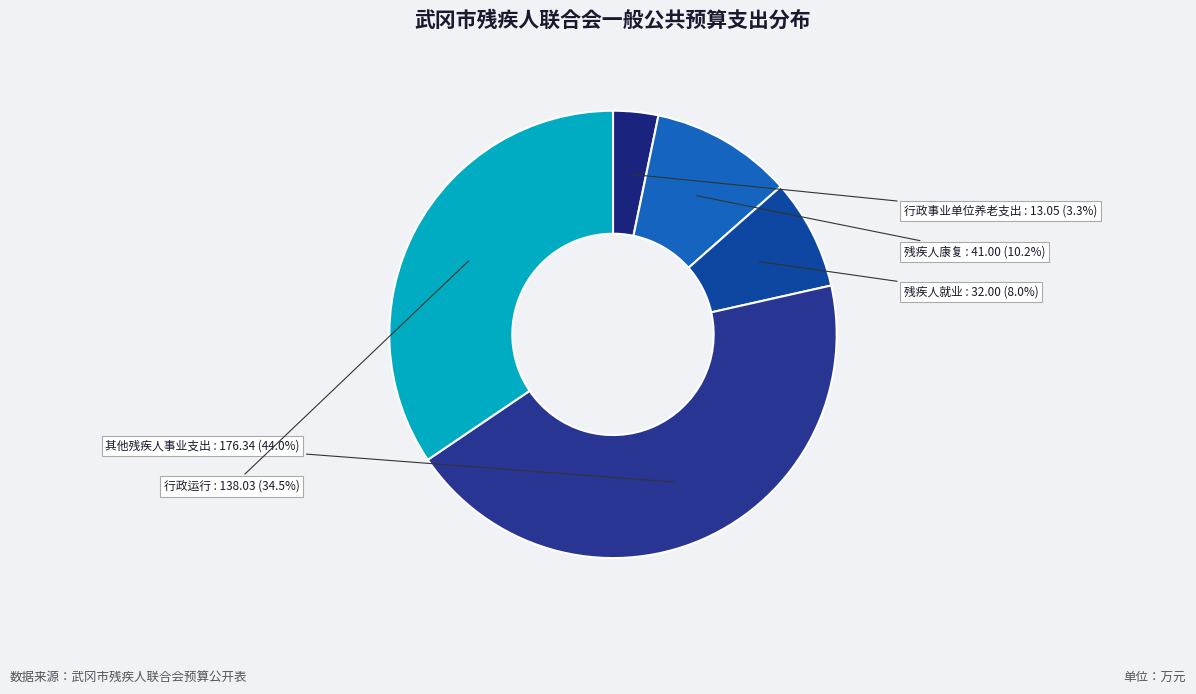

What is the largest slice in the pie chart?

其他残疾人事业支出